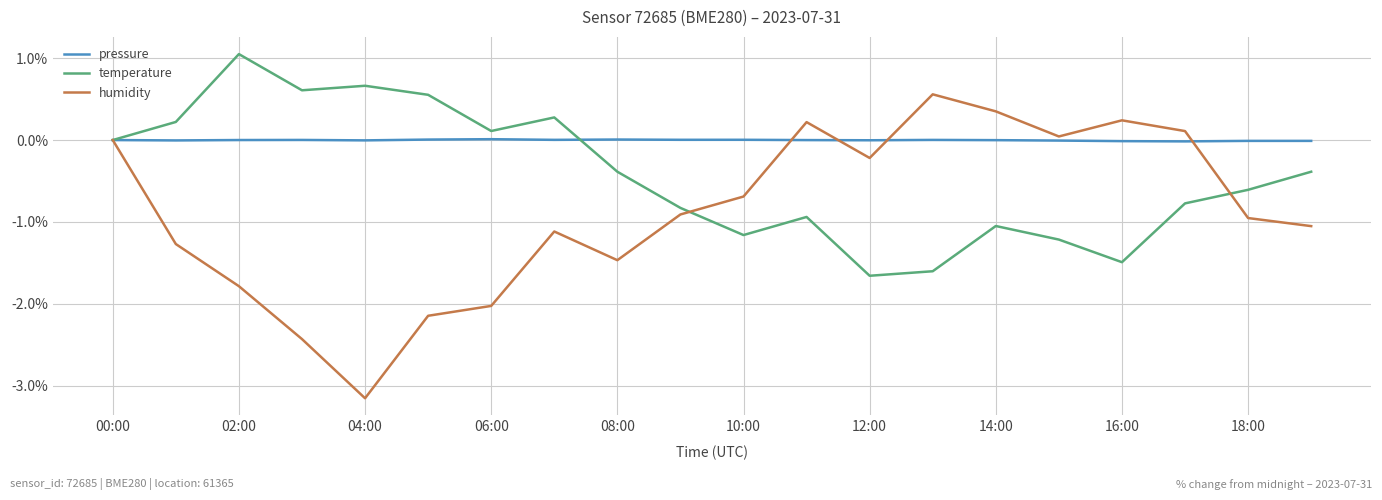

What is the minimum value for temperature?

-1.7